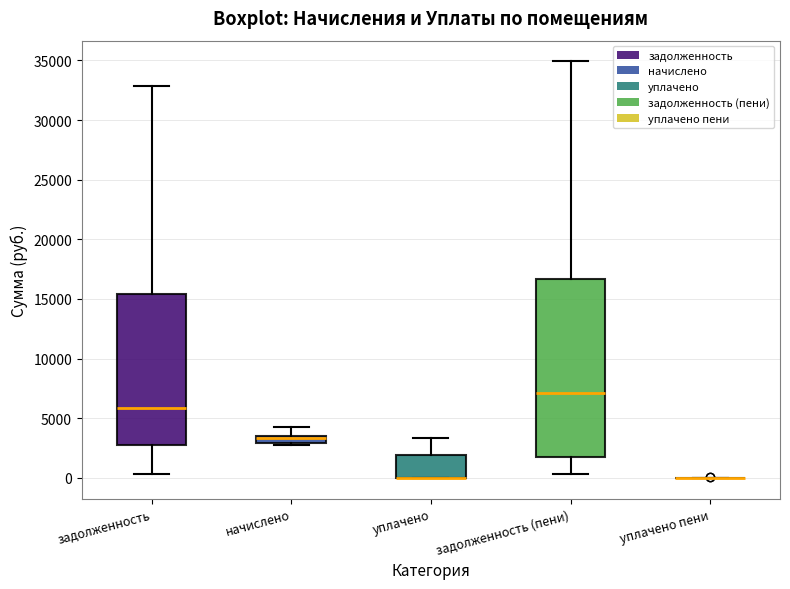

Which box is the tallest, from its lower edge to its upper edge?

задолженность (пени)